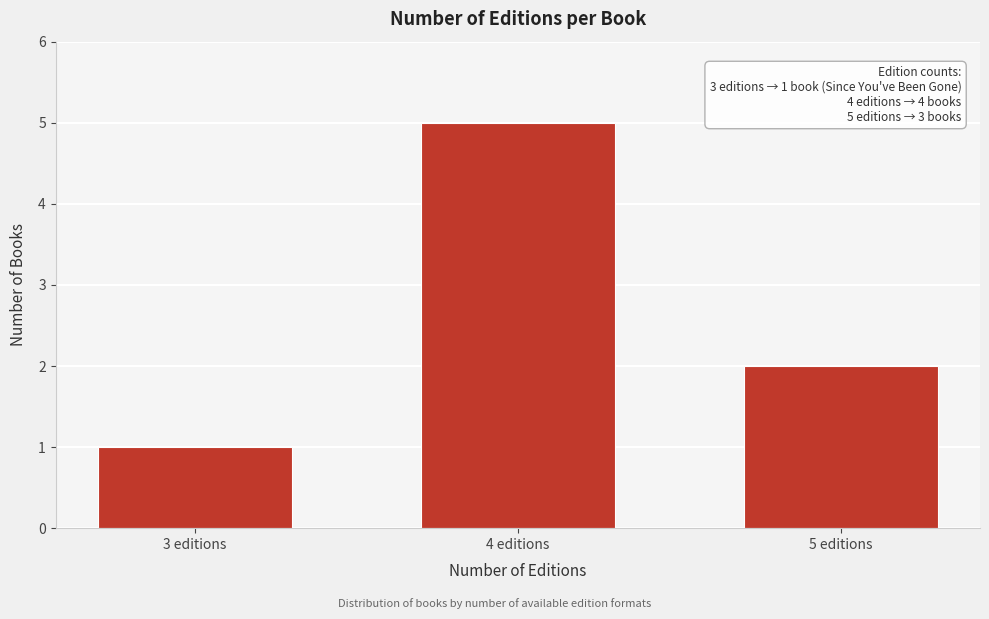

Reading left to right, transcribe all the data shown in this chart.

1	5	2